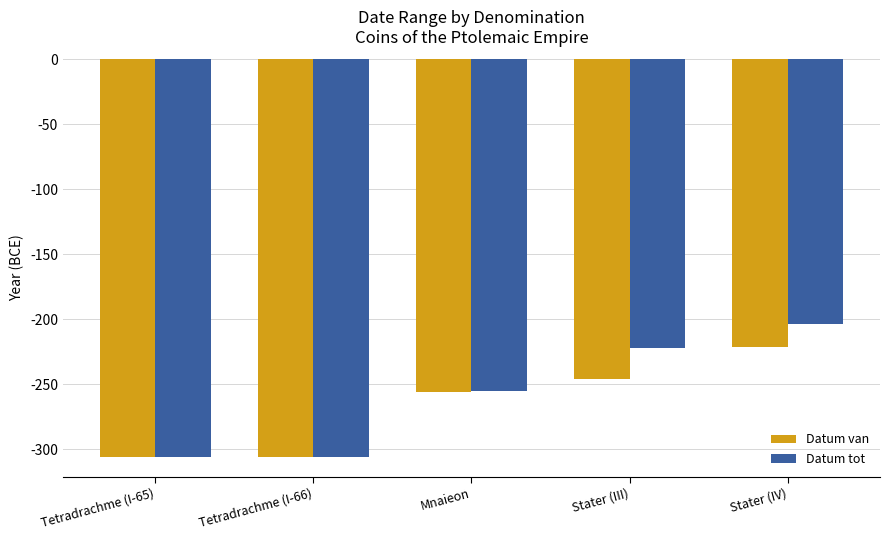

List the series in order of their overall mean, lowest first.

Datum van, Datum tot